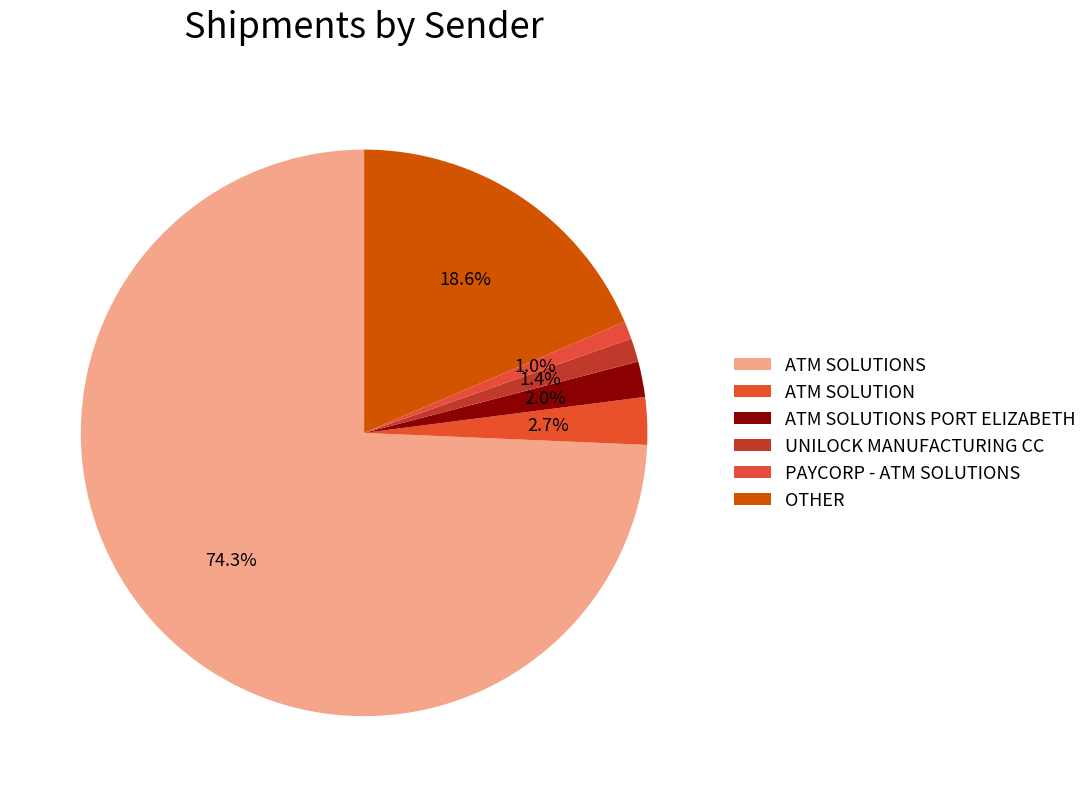

How many segments does this pie chart have?

6